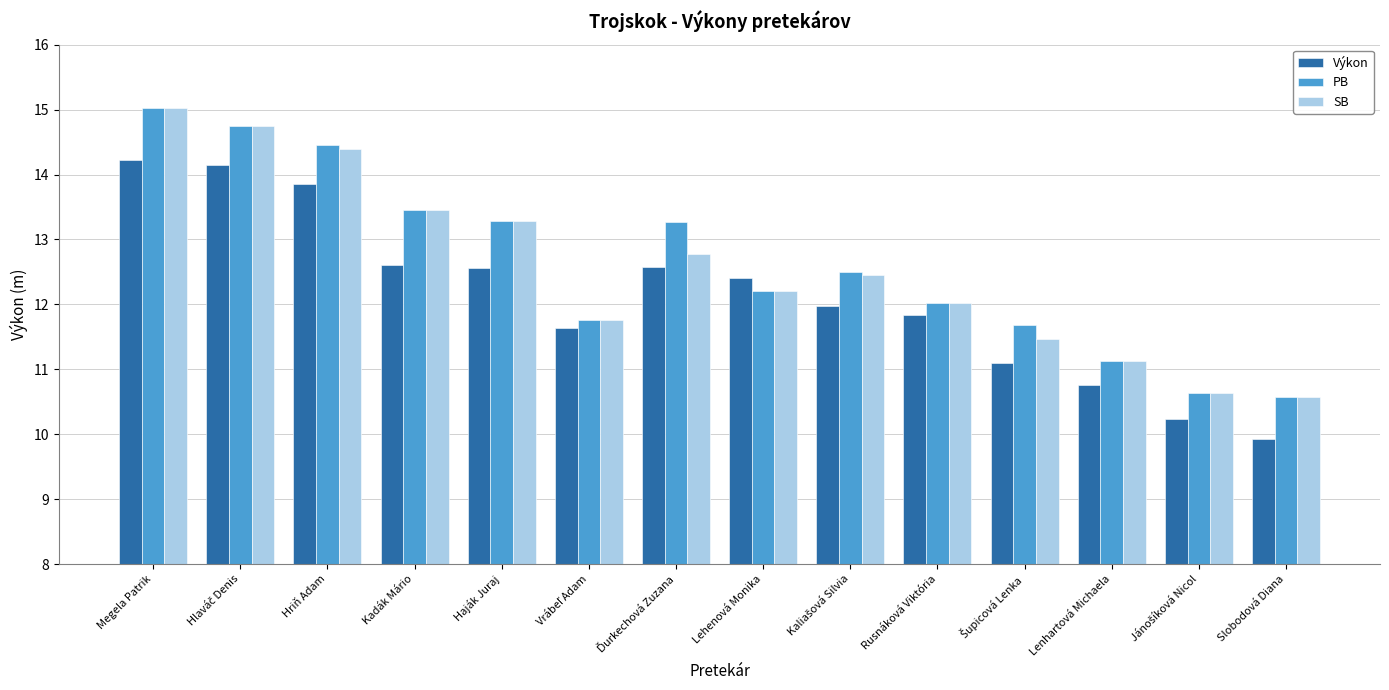

How many distinct data groups are displayed?

3